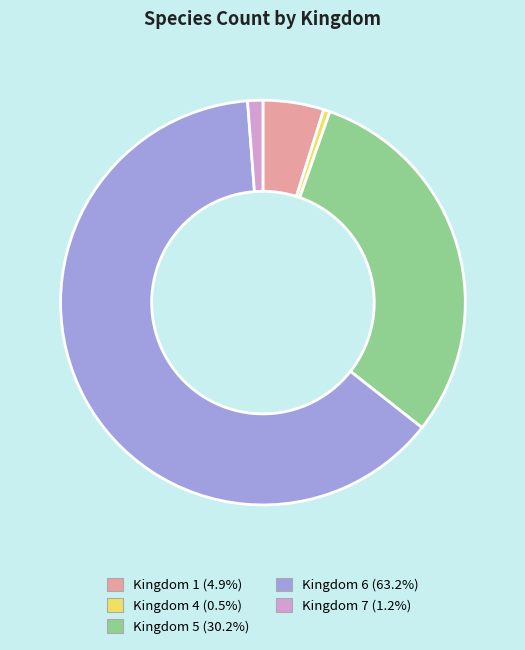

Which category has the biggest portion of the pie?

Kingdom 6